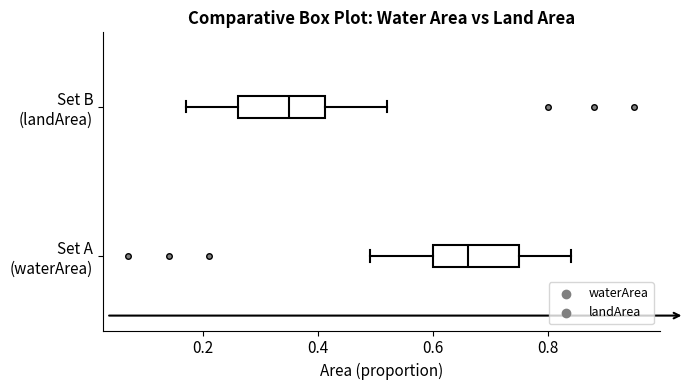

Reading bottom to top, read every box against the x-axis: the position of its median line, the range the box covers, and the ends of its whiskers. The values are not printed on the chart, so give them approximately, as read against the axis.

Set A (waterArea): median 0.66, box 0.60 to 0.76, whiskers 0.50 to 0.84
Set B (landArea): median 0.36, box 0.26 to 0.42, whiskers 0.18 to 0.52